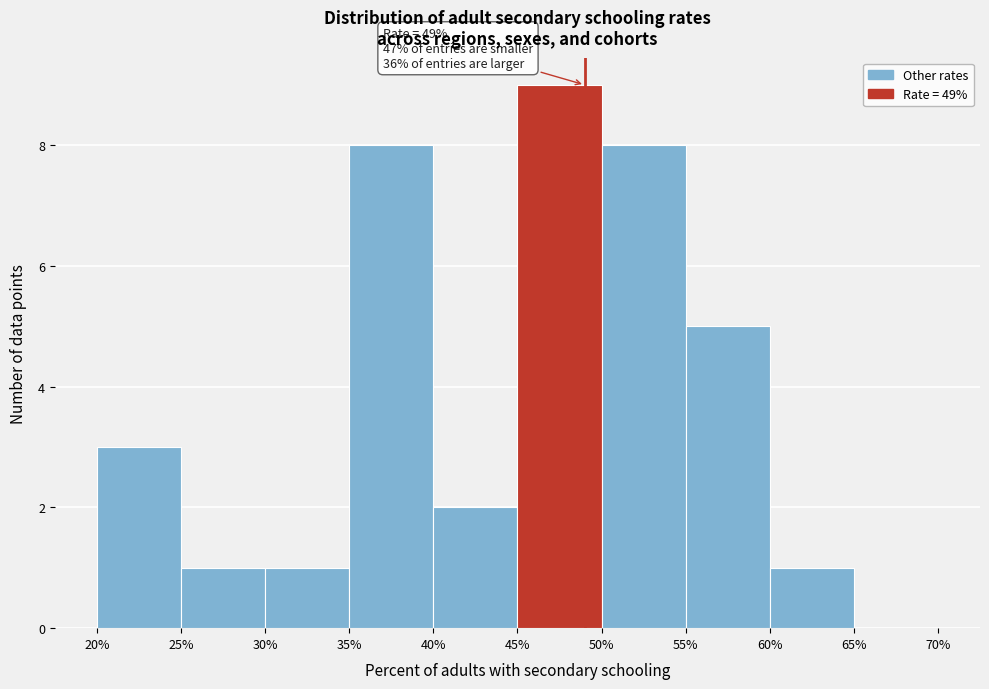

Over which range of the x-axis is the bar tallest?

45% to 50%